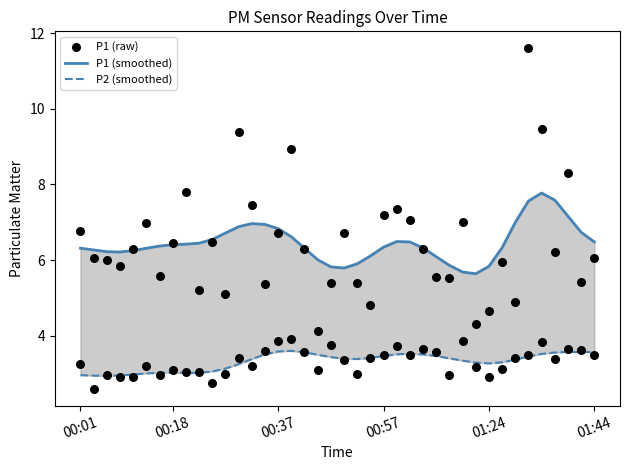

What are all the series names shown in the legend?

P1 (smoothed), P2 (smoothed), P1 (raw)